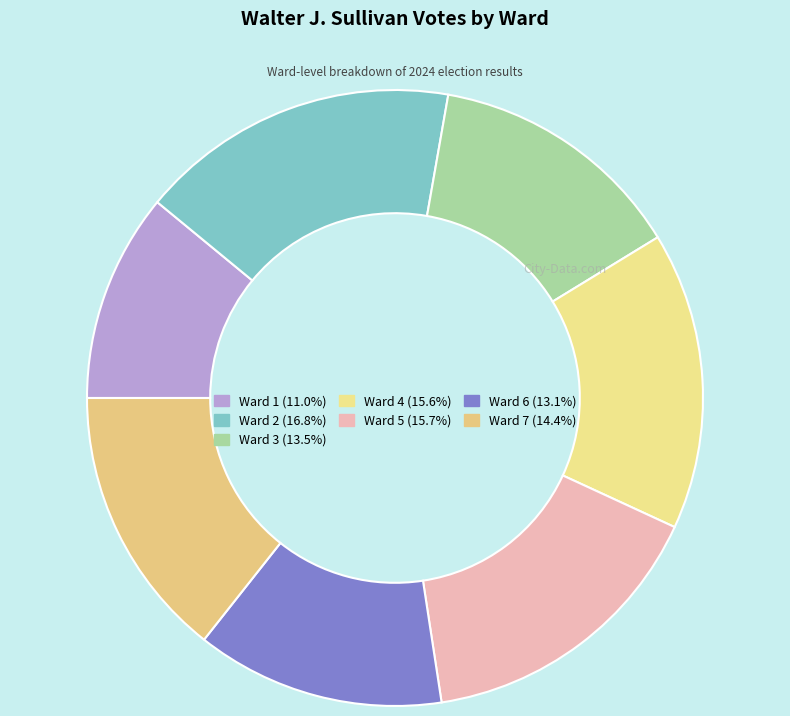

The Ward 1 slice represents 11% of the pie. True or false?

True